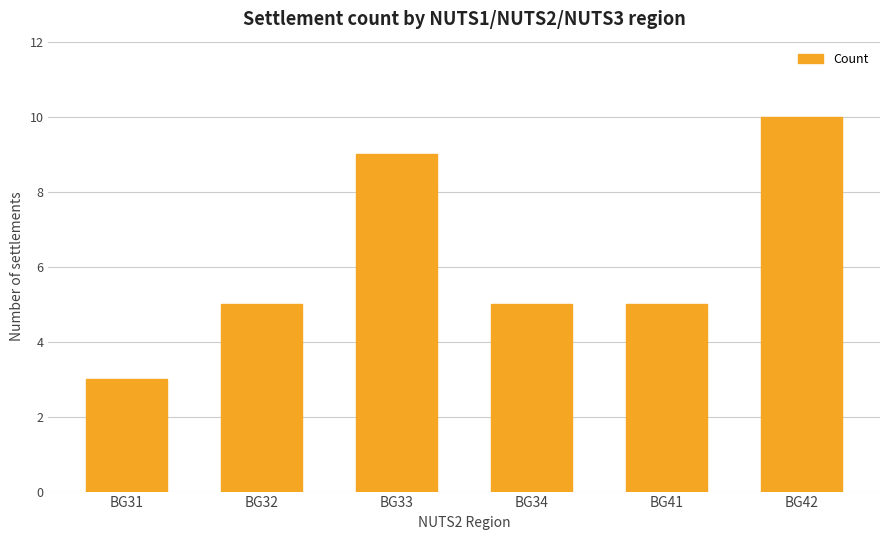

Which label corresponds to the smallest value in the chart?

BG31